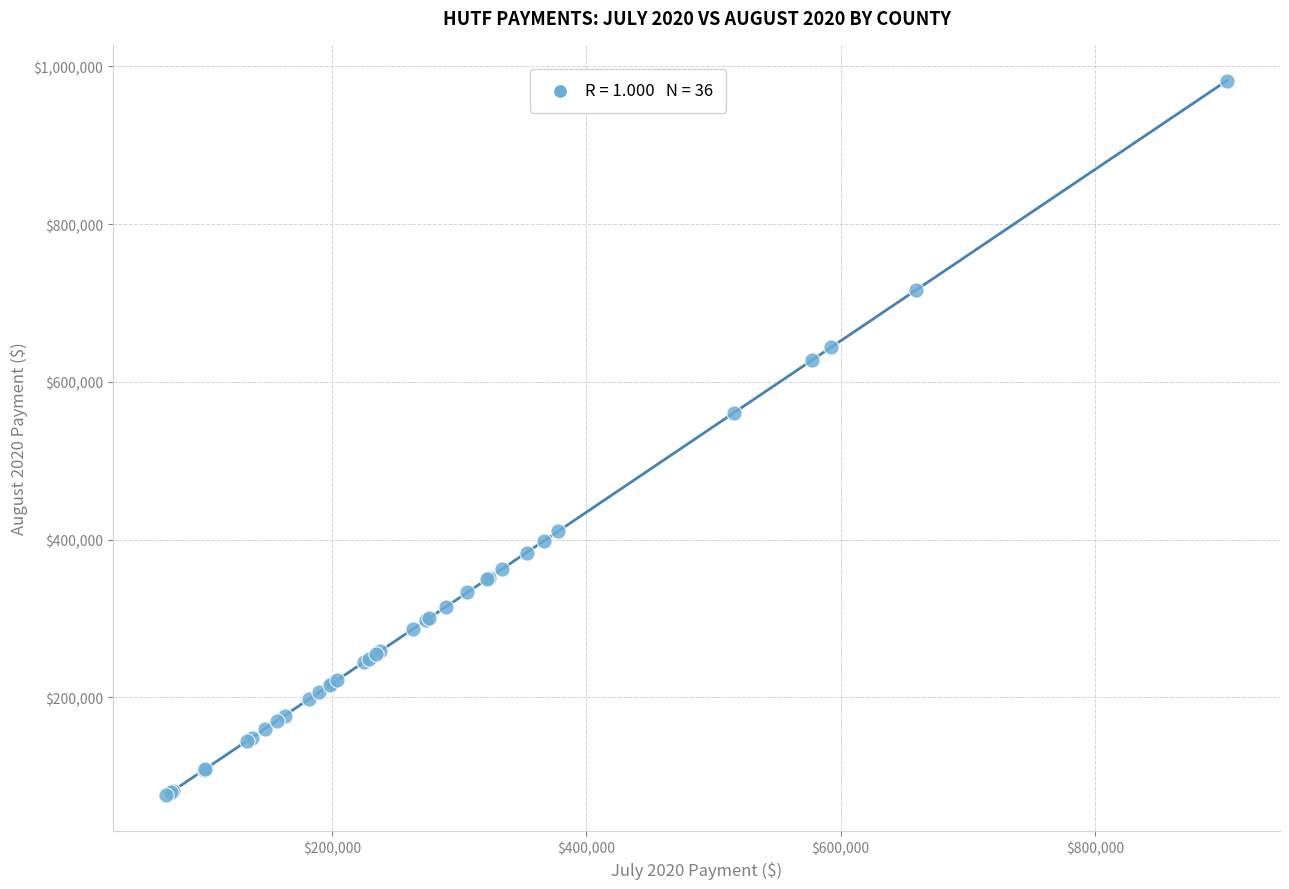

What Y value in the scatter plot is closest to 528967?

561040.1